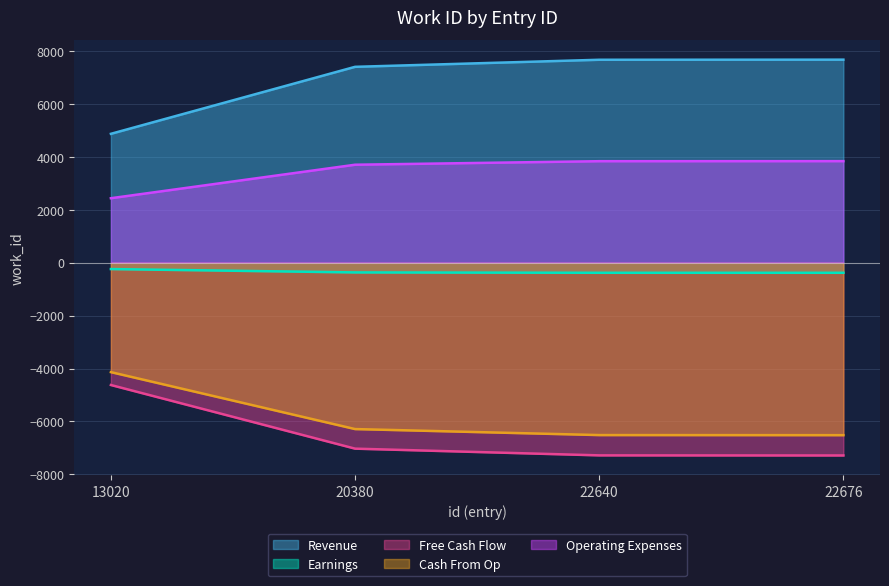

What is the difference between the maximum and second lowest values in the Operating Expenses series?

135.5